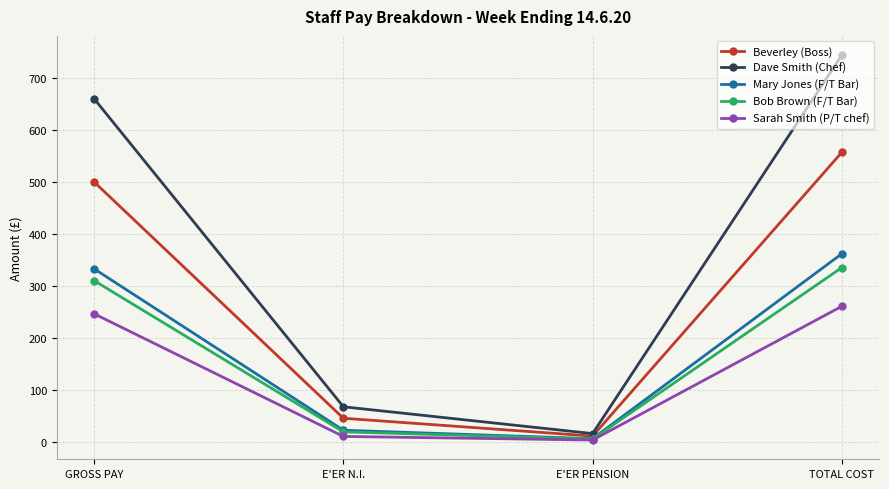

What is the label of the 4th point from the left?

TOTAL COST